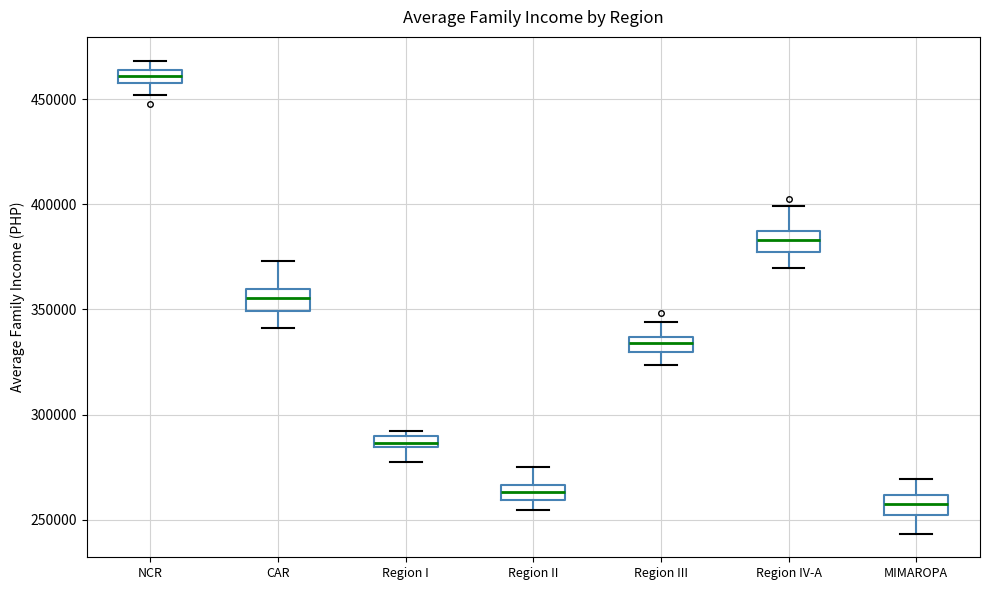

Which box's median line is the highest?

NCR